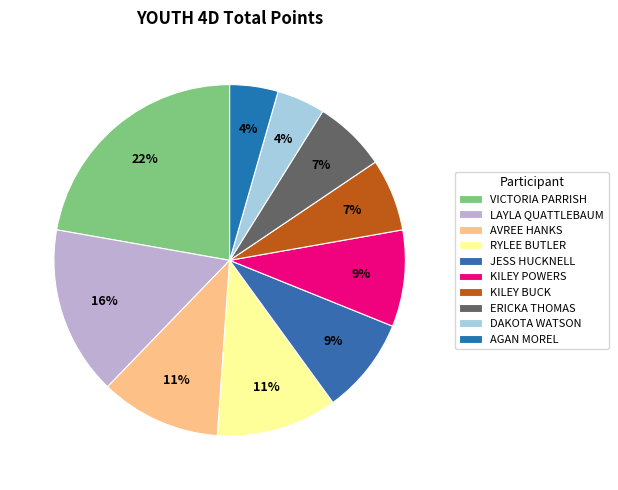

Which has a higher value, JESS HUCKNELL or LAYLA QUATTLEBAUM?

LAYLA QUATTLEBAUM